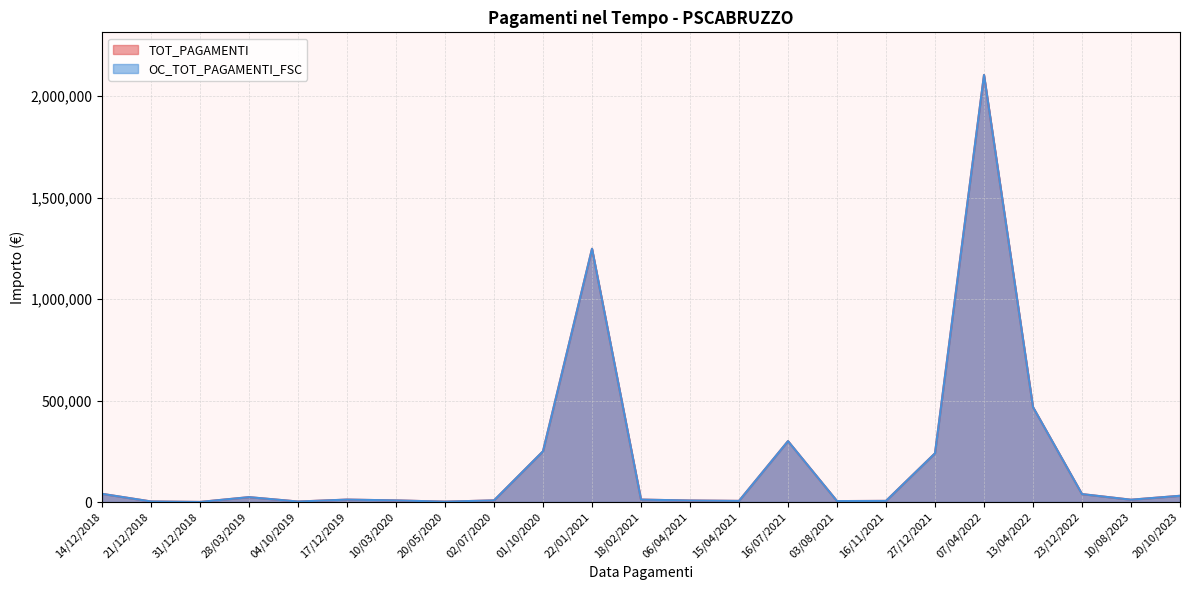

Is it true that TOT_PAGAMENTI equals 11861.2 at 10/03/2020?

False